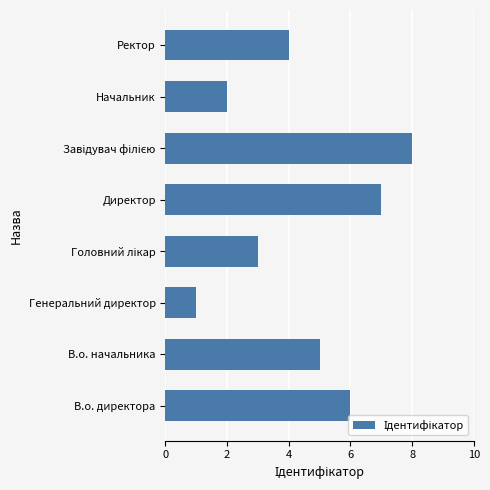

What is the change in value from Генеральний директор to Начальник?

+1